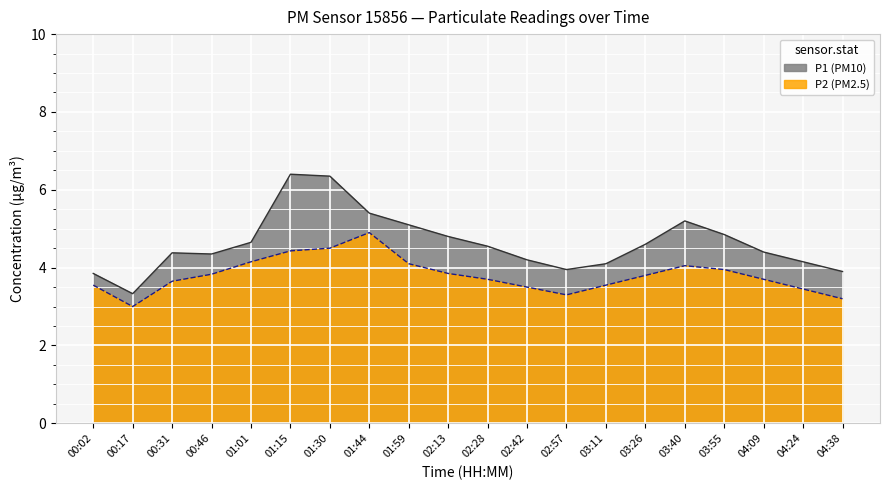

What is the total value across all series at 03:26?

8.4